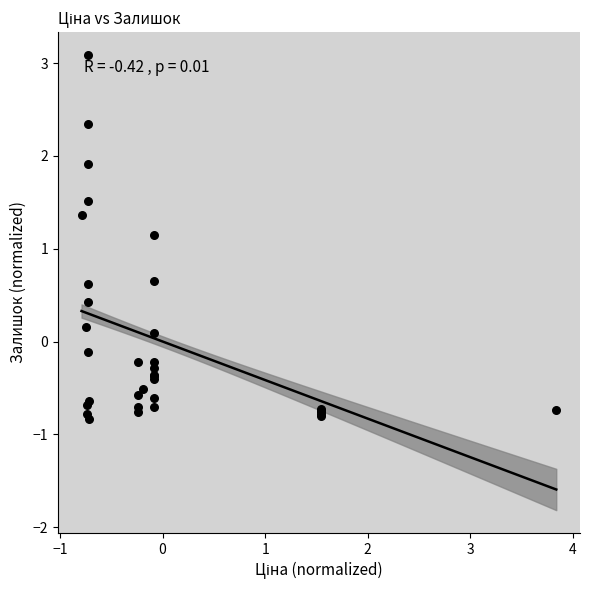

What Y value in the scatter plot is closest to 1?

1.1